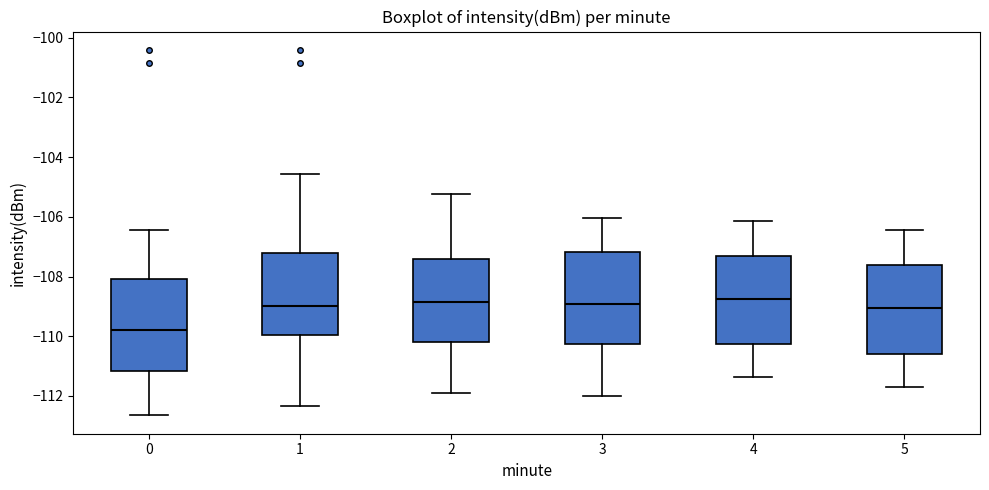

Which box's median line is the lowest?

0